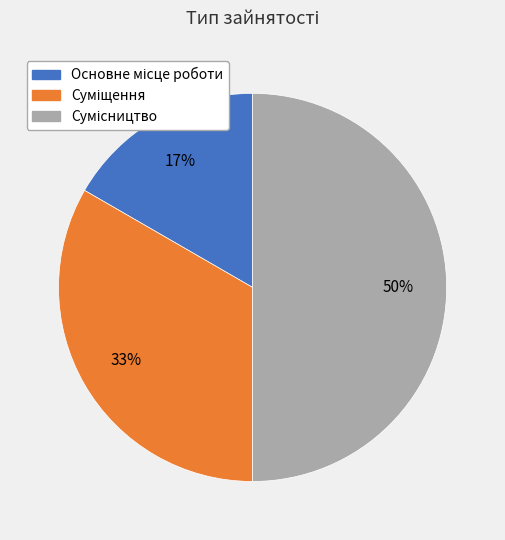

To the nearest percent, what is the difference between the largest and smallest slice percentages?

33%